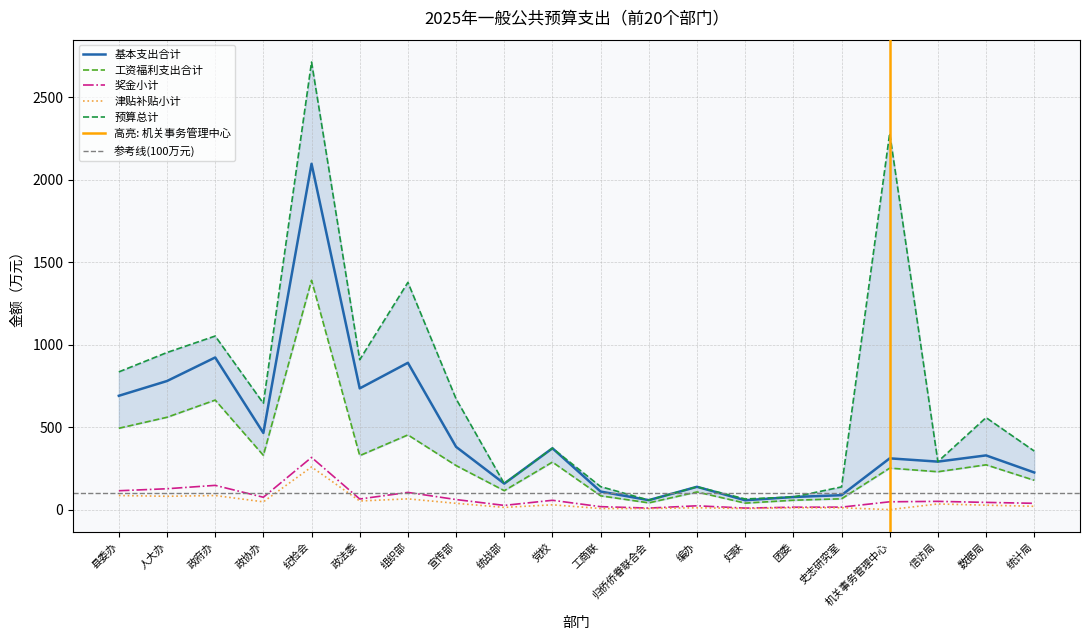

What is the value of the 工资福利支出合计 point at the 10th from the left?

288.3